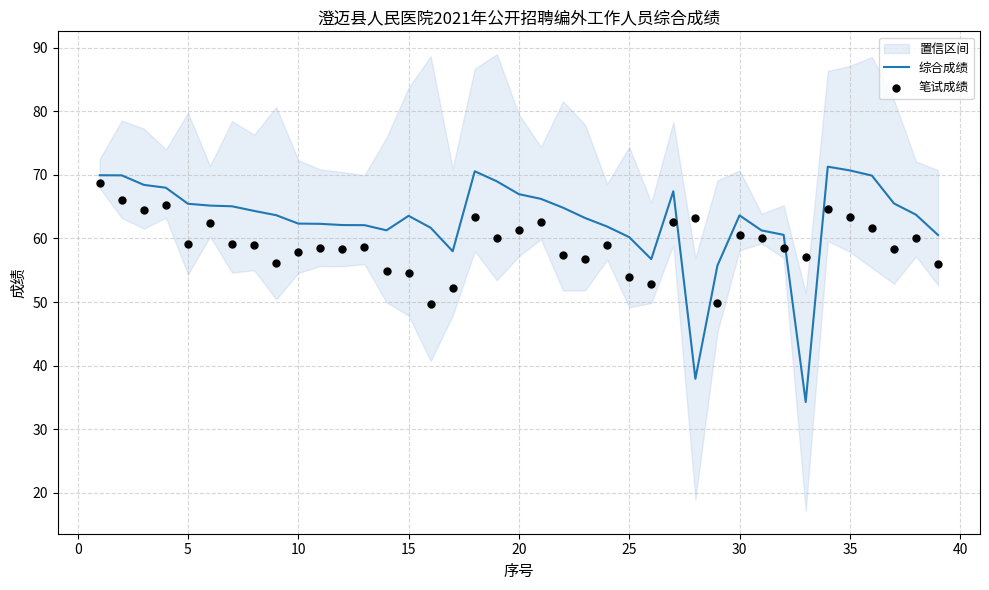

Which series reaches the minimum Y coordinate?

综合成绩